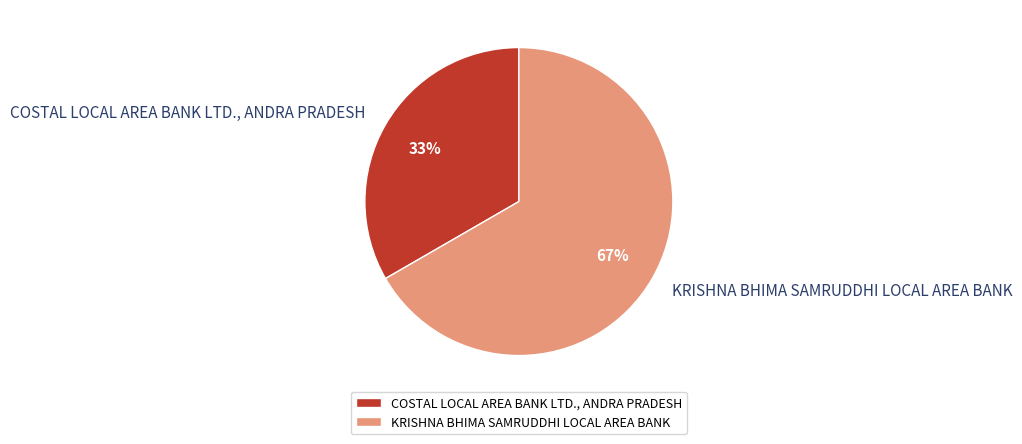

Is the sum of COSTAL LOCAL AREA BANK LTD., ANDRA PRADESH and KRISHNA BHIMA SAMRUDDHI LOCAL AREA BANK greater than half?

Yes